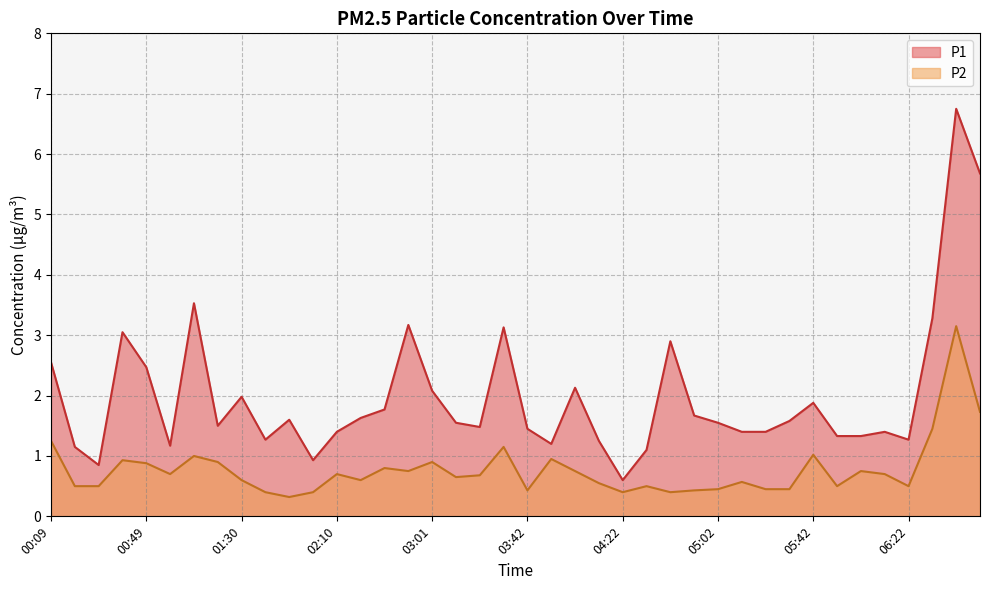

How many data points in P1 are less than 1?

3